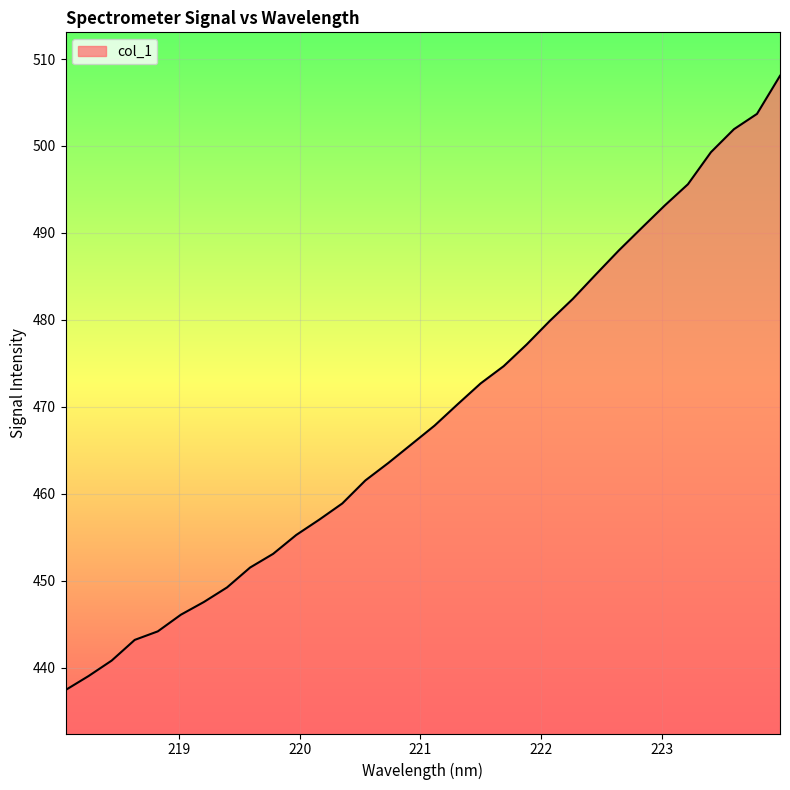

What is the maximum value shown in the chart?

508.1